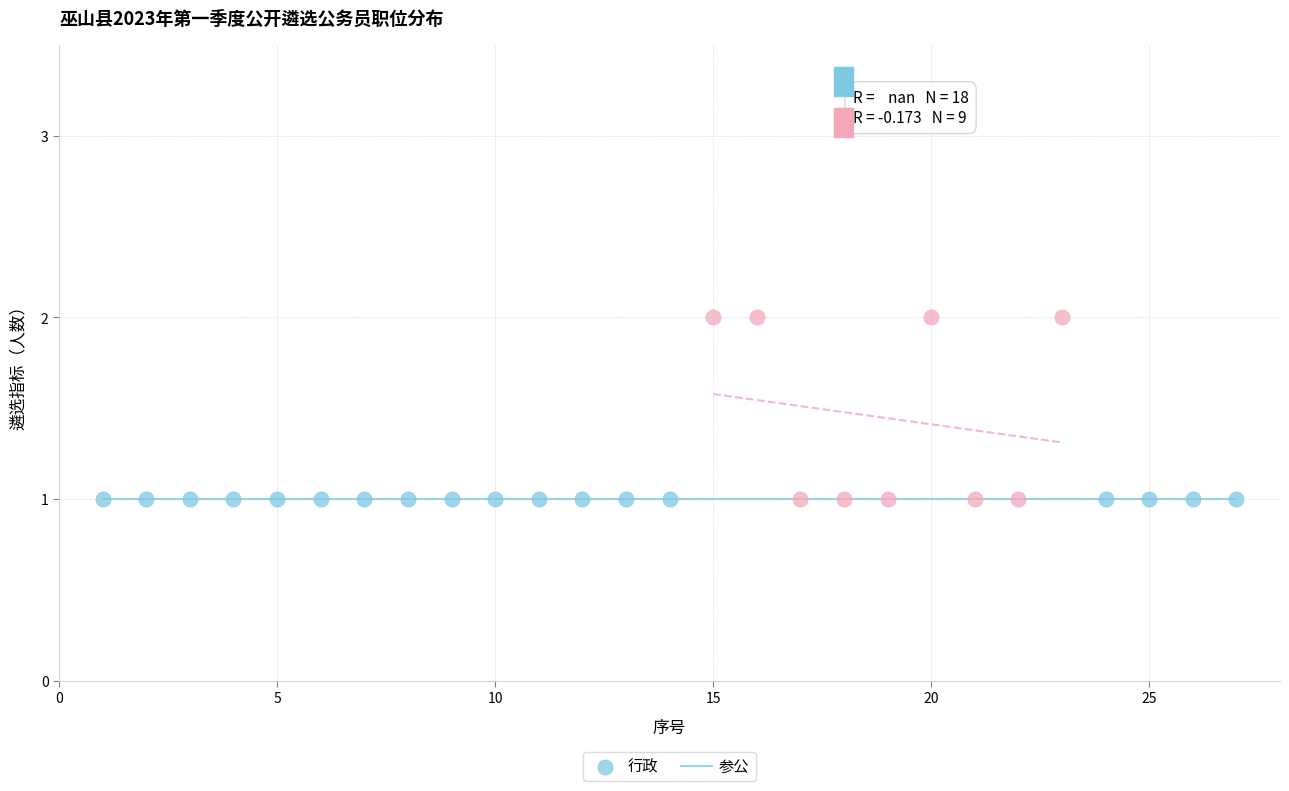

Which series reaches the maximum Y coordinate?

参公